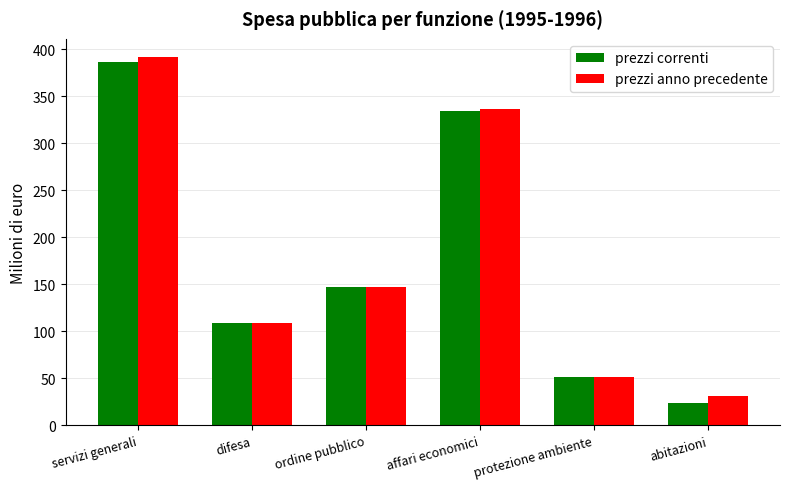

Where is prezzi anno precedente nearest to the value 211?

ordine pubblico